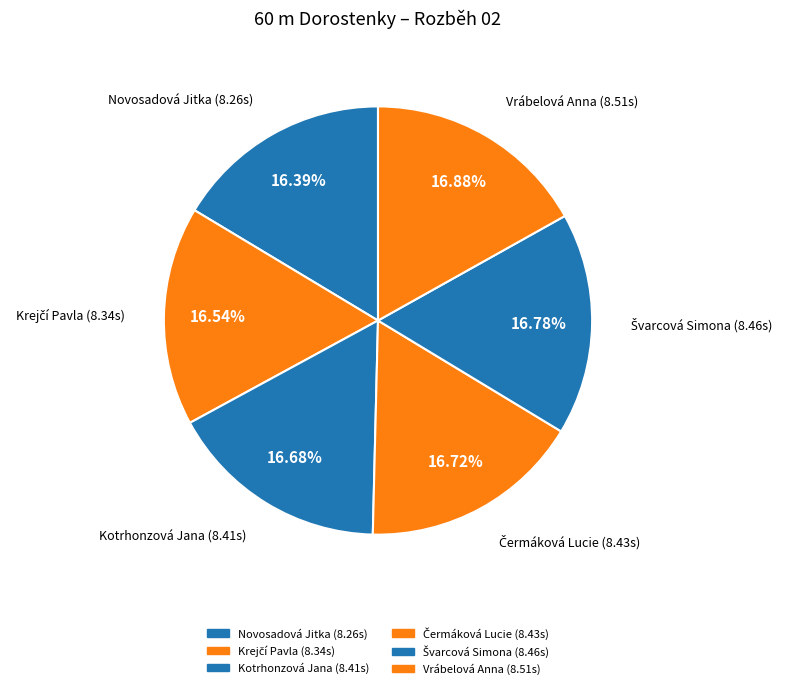

Does Vrábelová Anna account for over 50% of the chart?

No